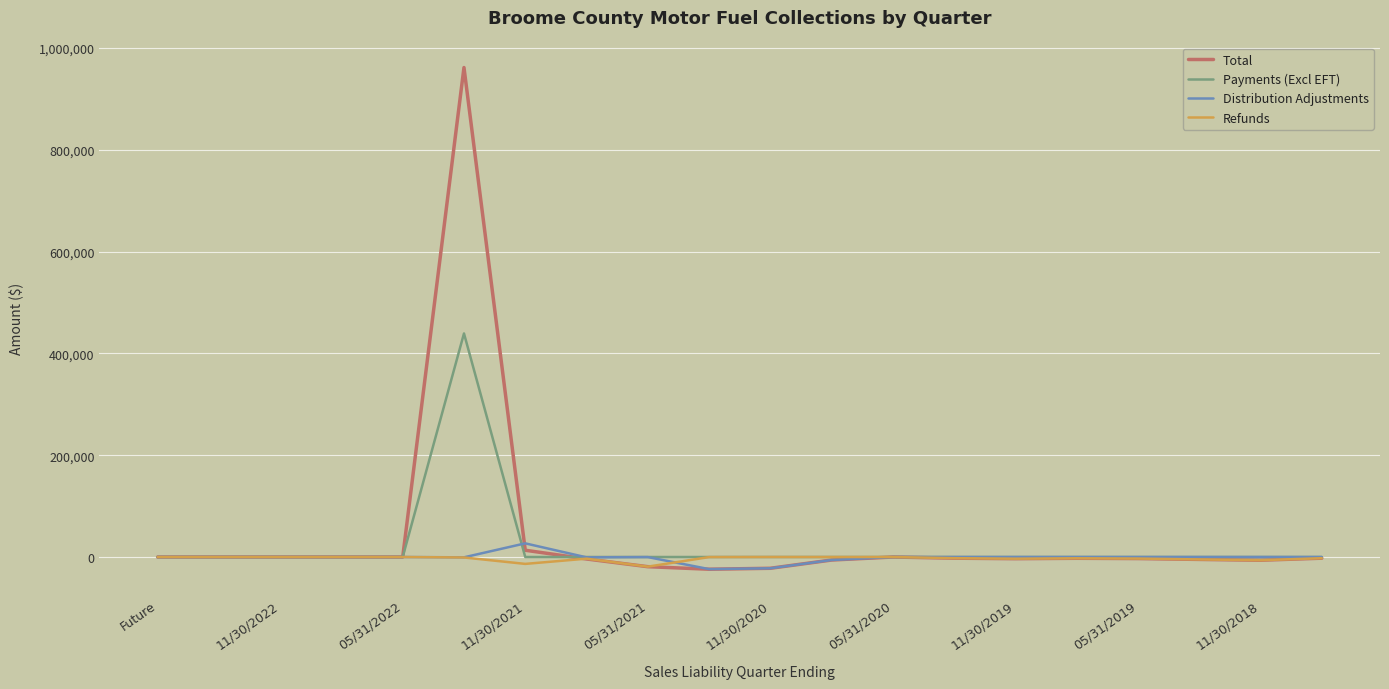

What is the maximum value shown in the chart?

961861.4